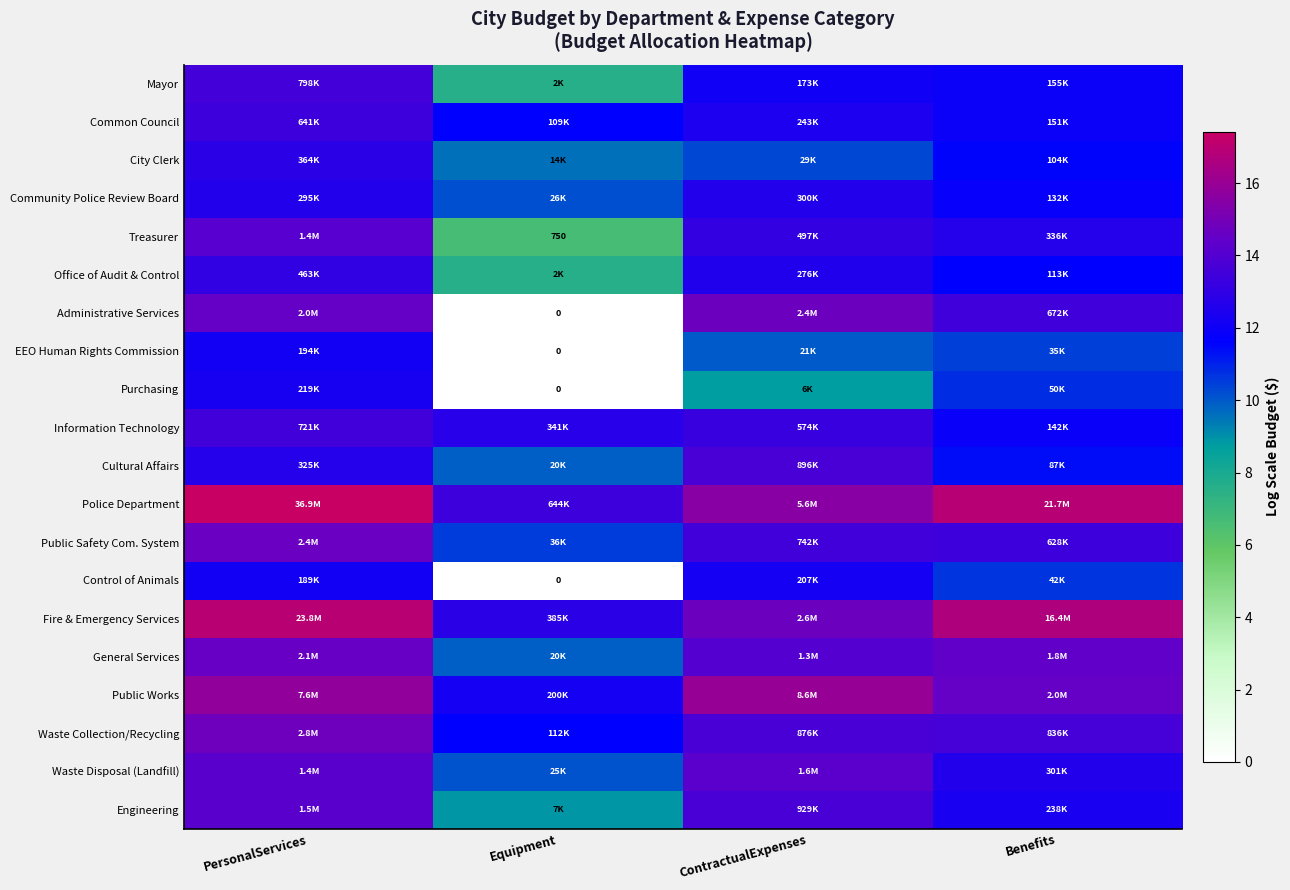

At which label does Information Technology reach its minimum?

Benefits